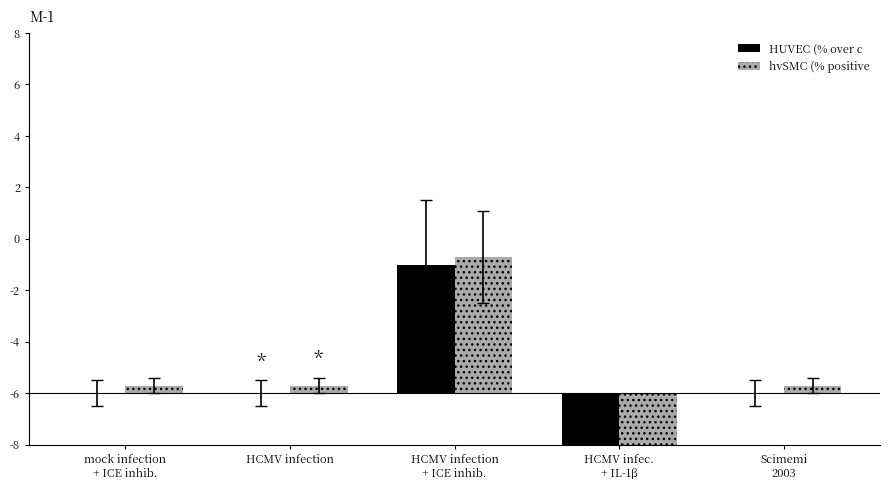

What is the label of the 5th bar from the left?

Scimemi
2003